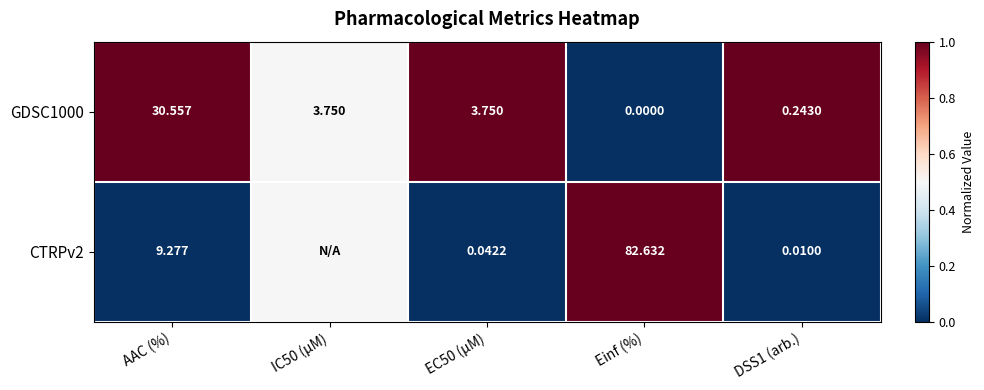

Which has a higher value, AAC (%) or EC50 (µM)?

AAC (%)